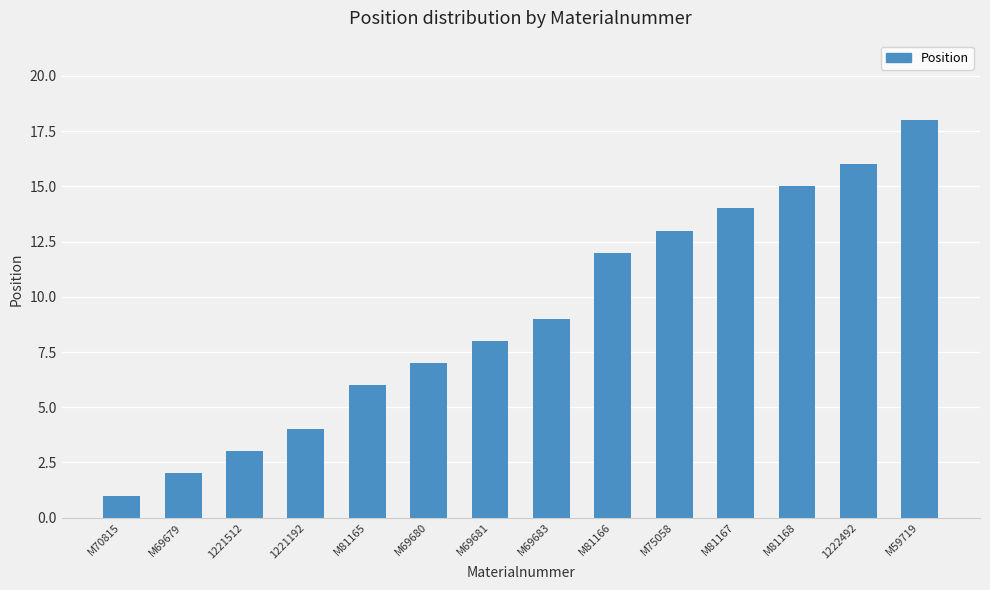

The value at M81168 is 15. True or false?

True